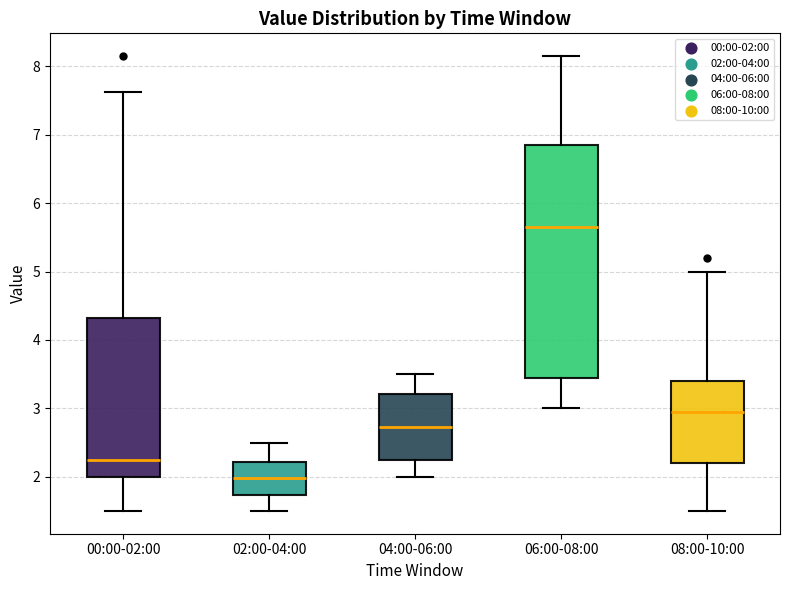

Reading left to right, read every box against the y-axis: the position of its median line, the range the box covers, and the ends of its whiskers. The values are not printed on the chart, so give them approximately, as read against the axis.

00:00-02:00: median 2.3, box 2.0 to 4.3, whiskers 1.5 to 7.6
02:00-04:00: median 2.0, box 1.7 to 2.2, whiskers 1.5 to 2.5
04:00-06:00: median 2.7, box 2.3 to 3.2, whiskers 2.0 to 3.5
06:00-08:00: median 5.7, box 3.4 to 6.9, whiskers 3.0 to 8.2
08:00-10:00: median 3.0, box 2.2 to 3.4, whiskers 1.5 to 5.0